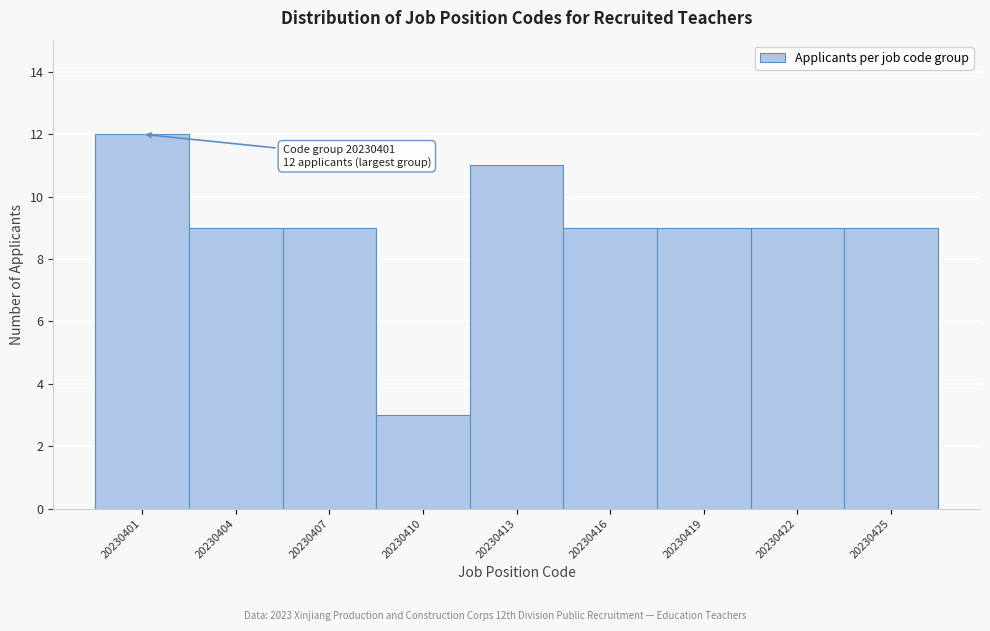

Reading right to left, list all the values displayed in this chart.

20230425=9	20230422=9	20230419=9	20230416=9	20230413=11	20230410=3	20230407=9	20230404=9	20230401=12